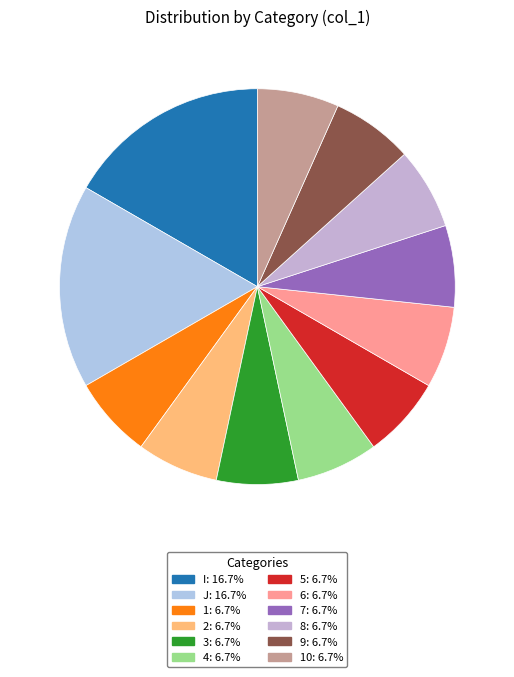

To the nearest percent, what is the average slice percentage?

8%